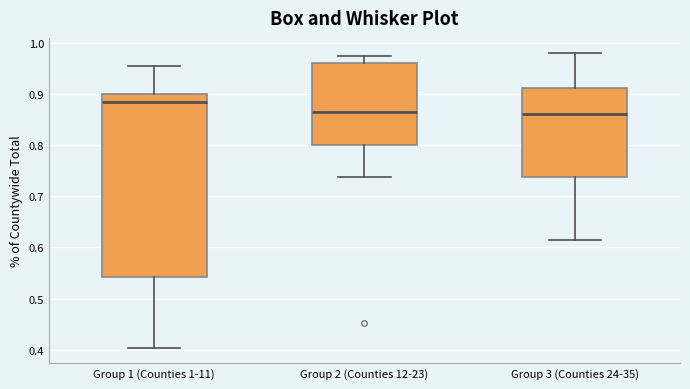

Which box has the highest median line?

Group 1 (Counties 1-11)